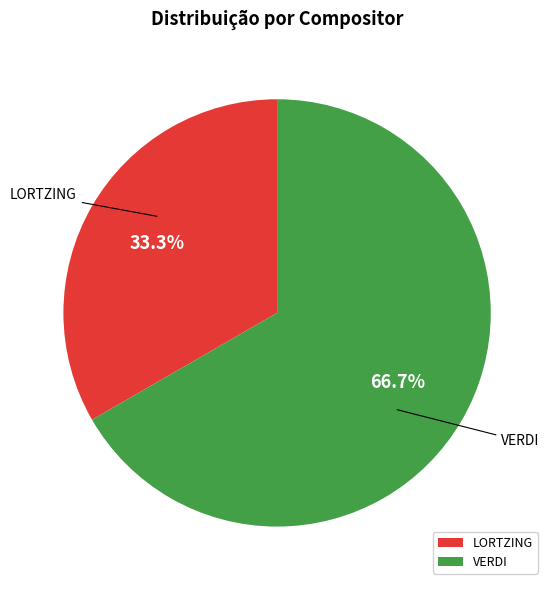

Rank the categories by value from lowest to highest.

LORTZING, VERDI